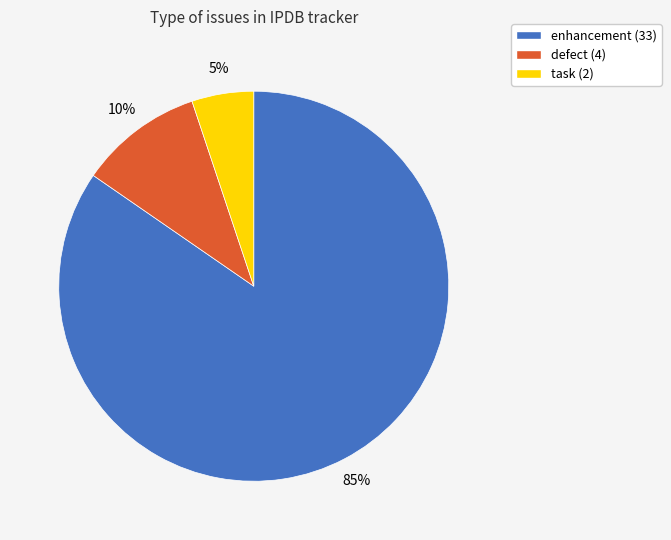

How many segments does this pie chart have?

3